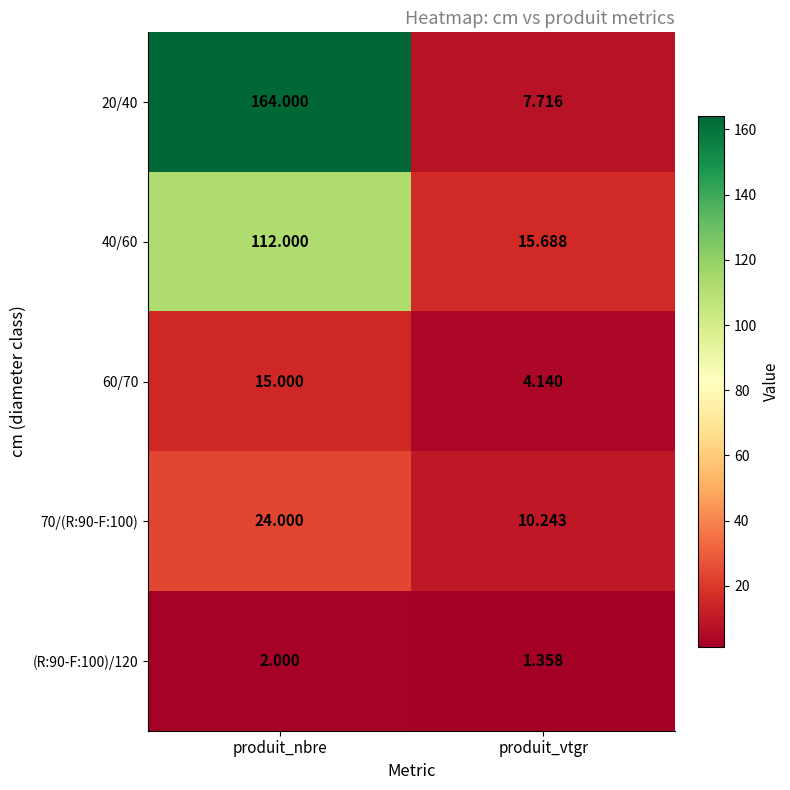

At which category does the chart reach its minimum across all series?

produit_vtgr